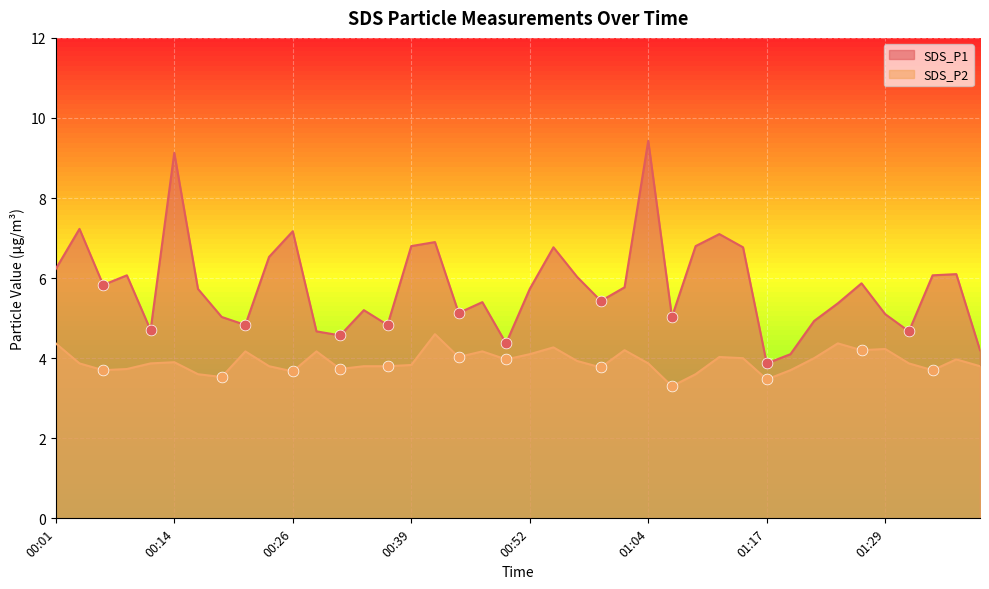

Is the value of SDS_P2 at 01:37 greater than the value of SDS_P1 at 01:39?

No